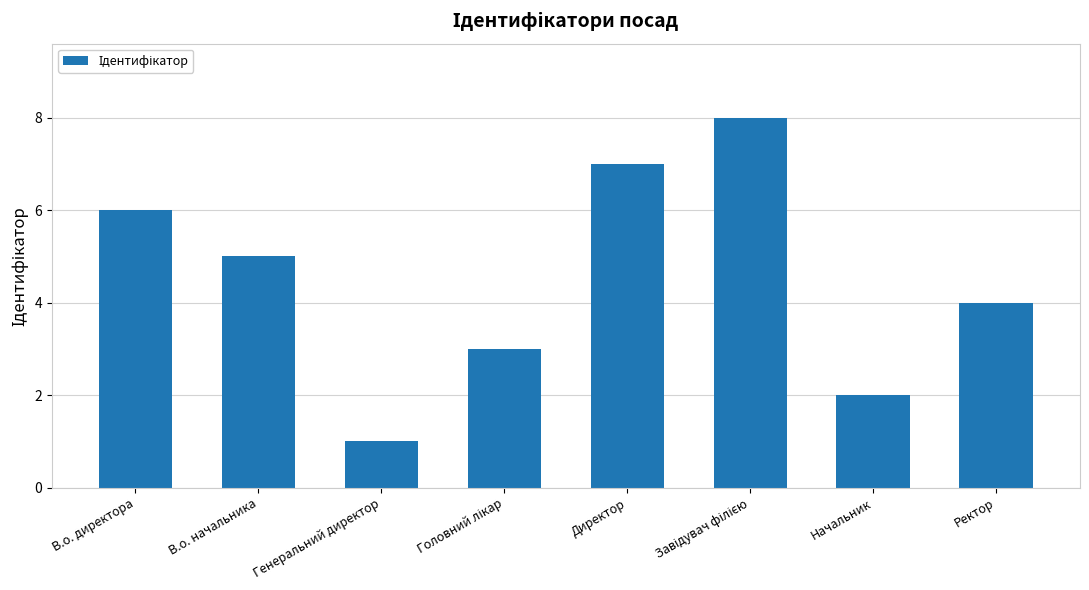

Between Начальник and В.о. начальника, which is larger?

В.о. начальника